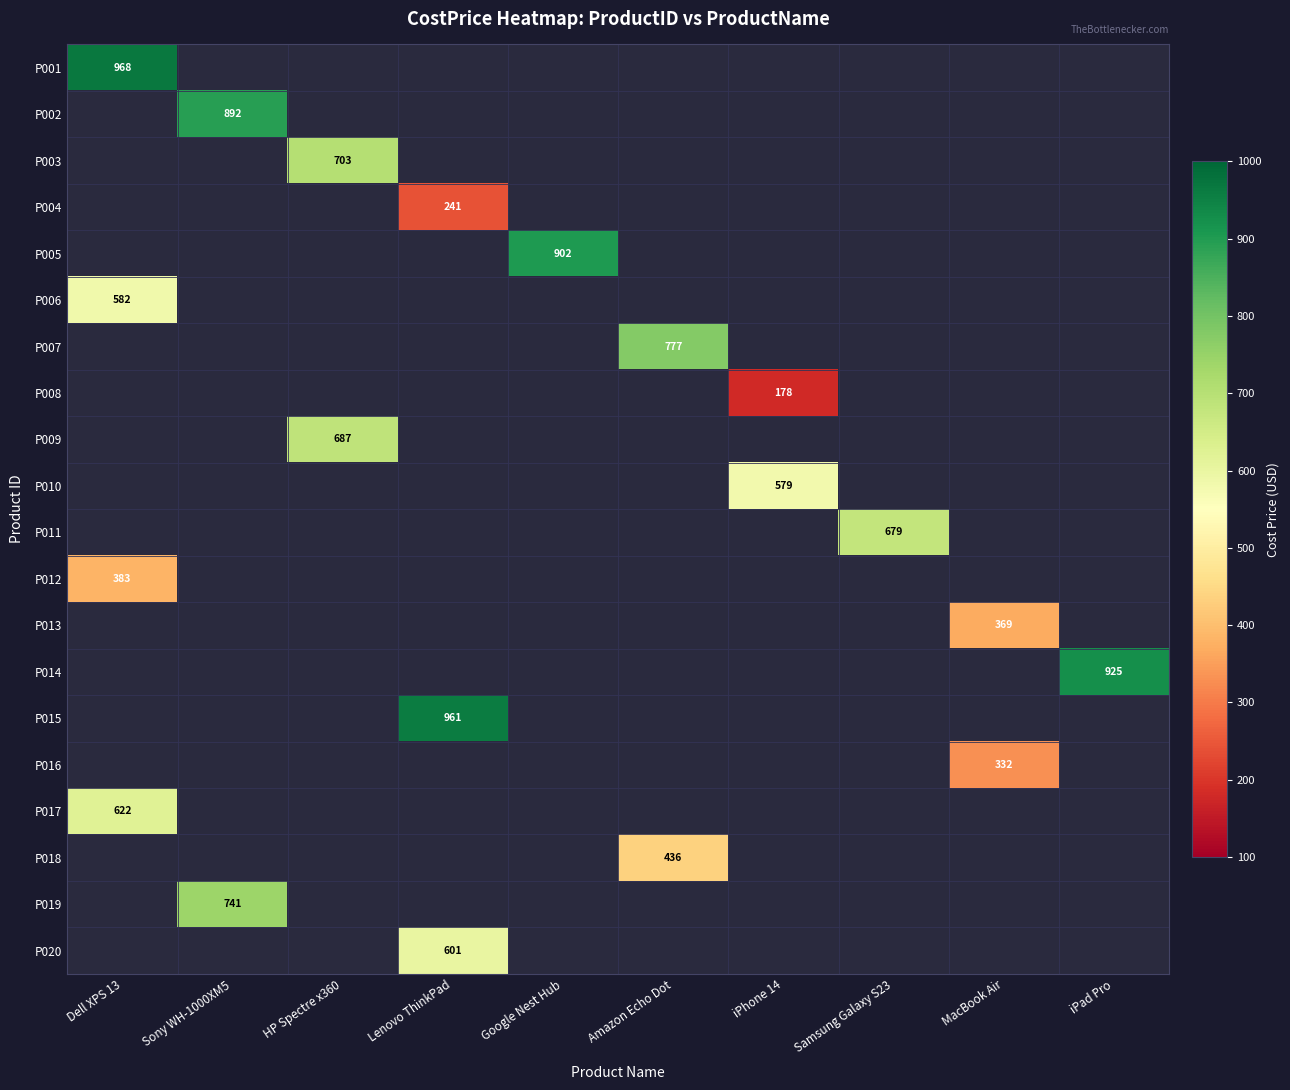

Where is P012 nearest to the value 383?

Dell XPS 13